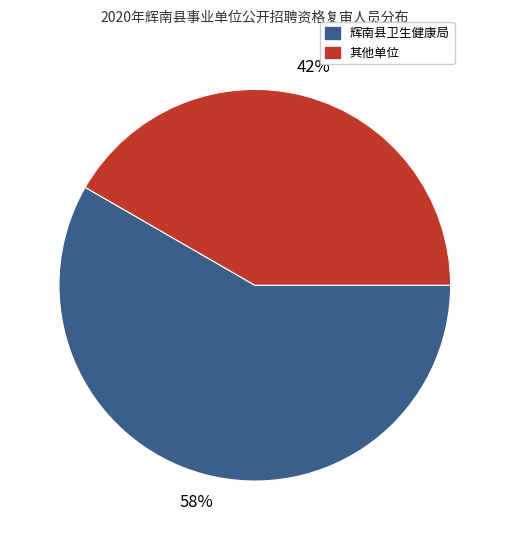

Is there any slice that represents more than half of the pie?

Yes